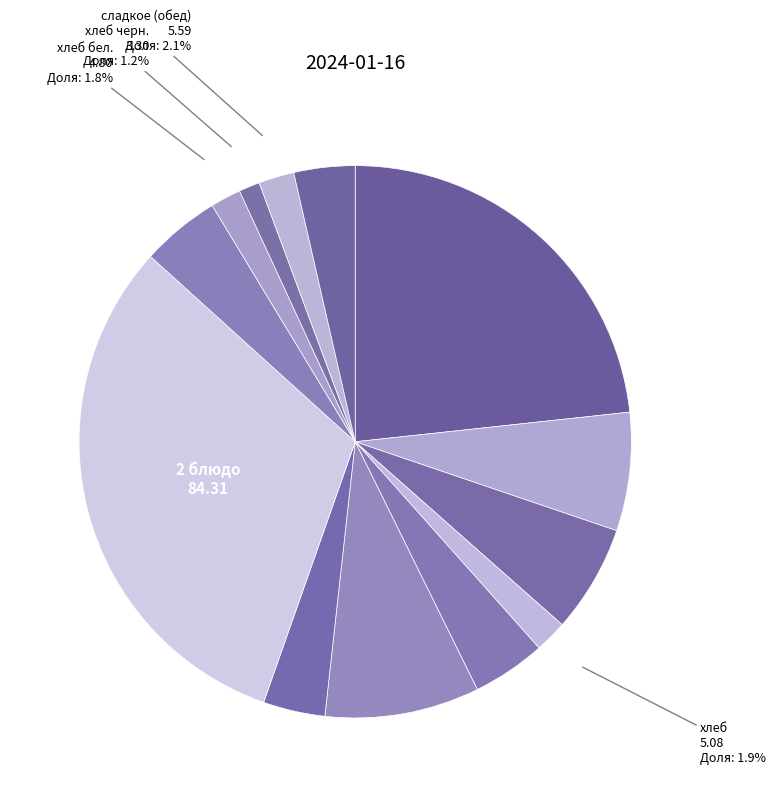

Count the number of slices in the pie.

13